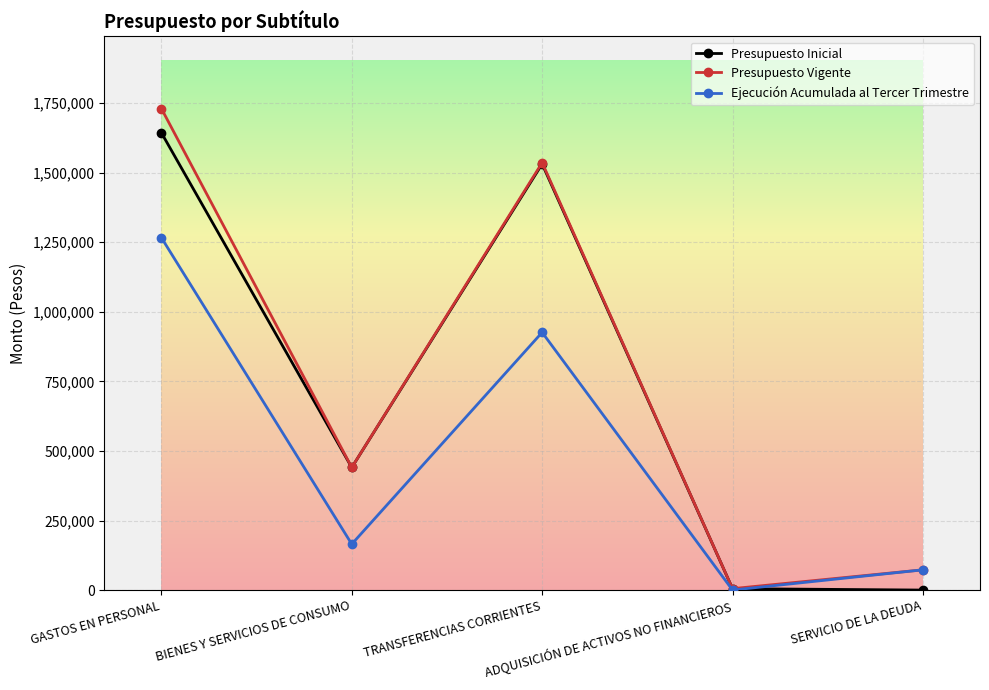

What is the minimum value for Presupuesto Vigente?

5150